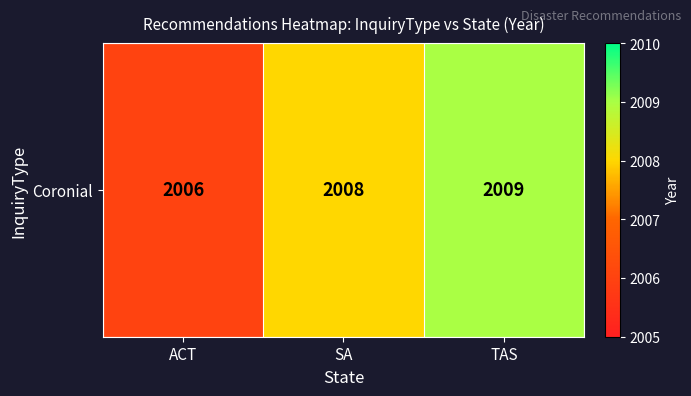

How many data points are less than 2008?

1